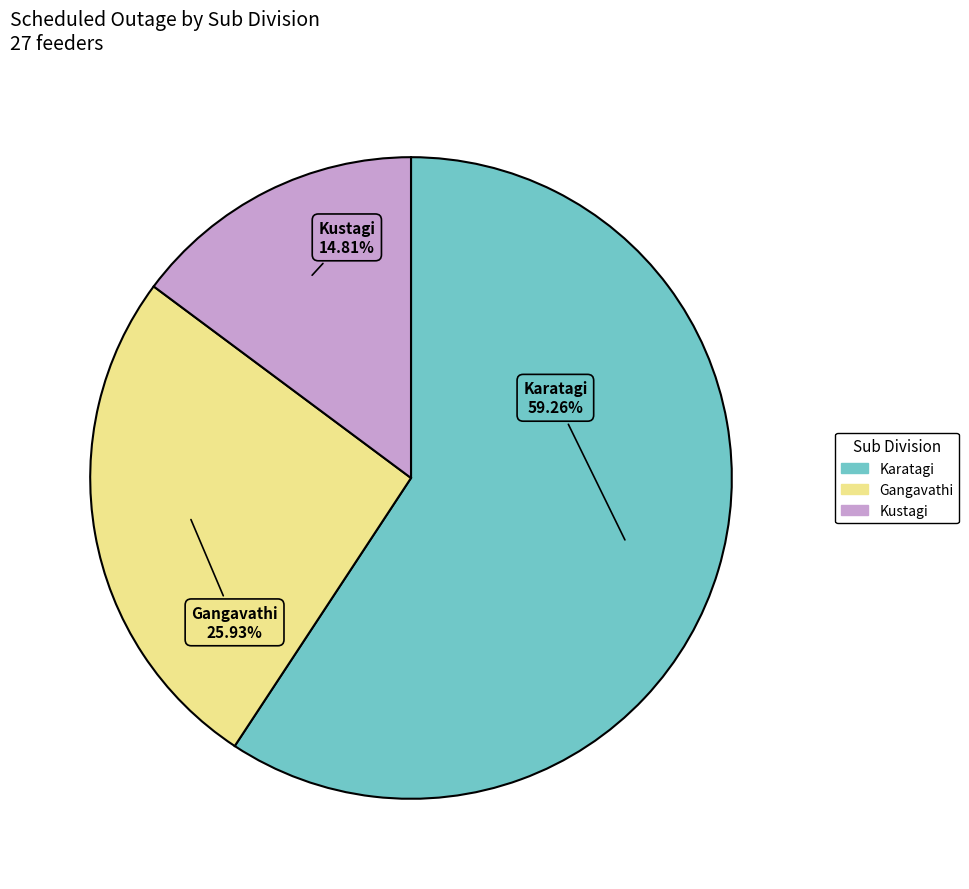

How many slices are in this pie chart?

3